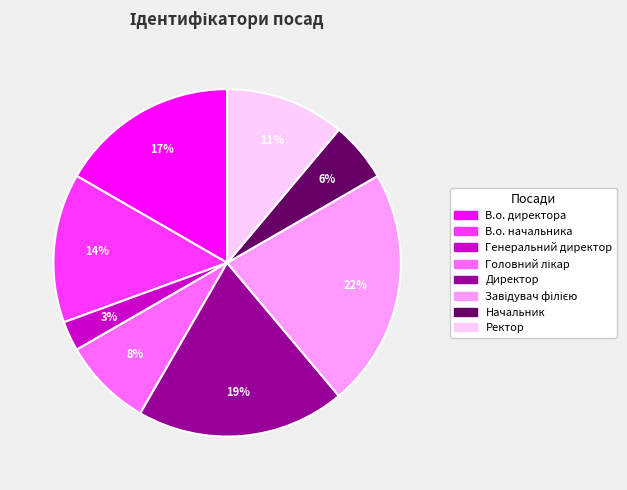

True or false: Директор accounts for 30% of the total.

False